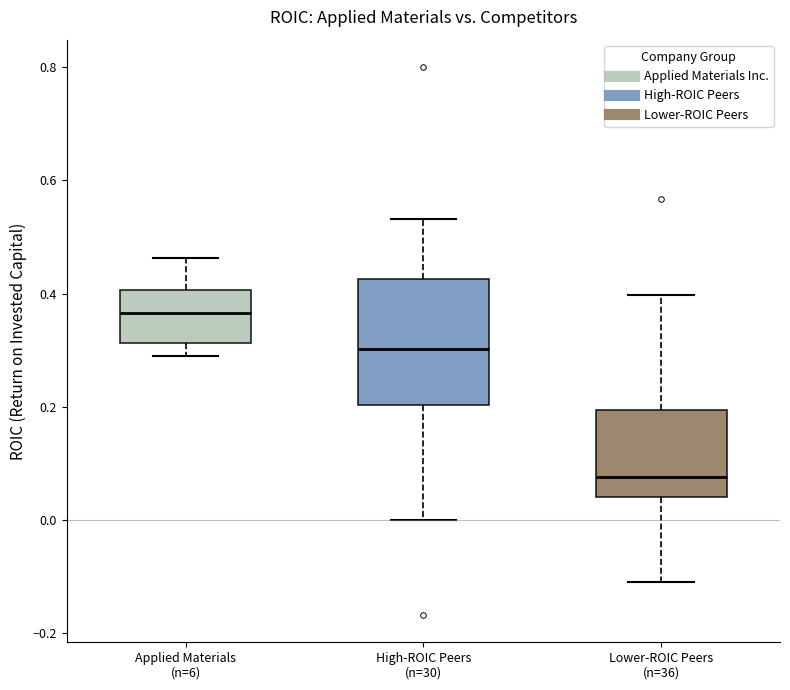

Which box is the tallest, from its lower edge to its upper edge?

High-ROIC Peers (n=30)